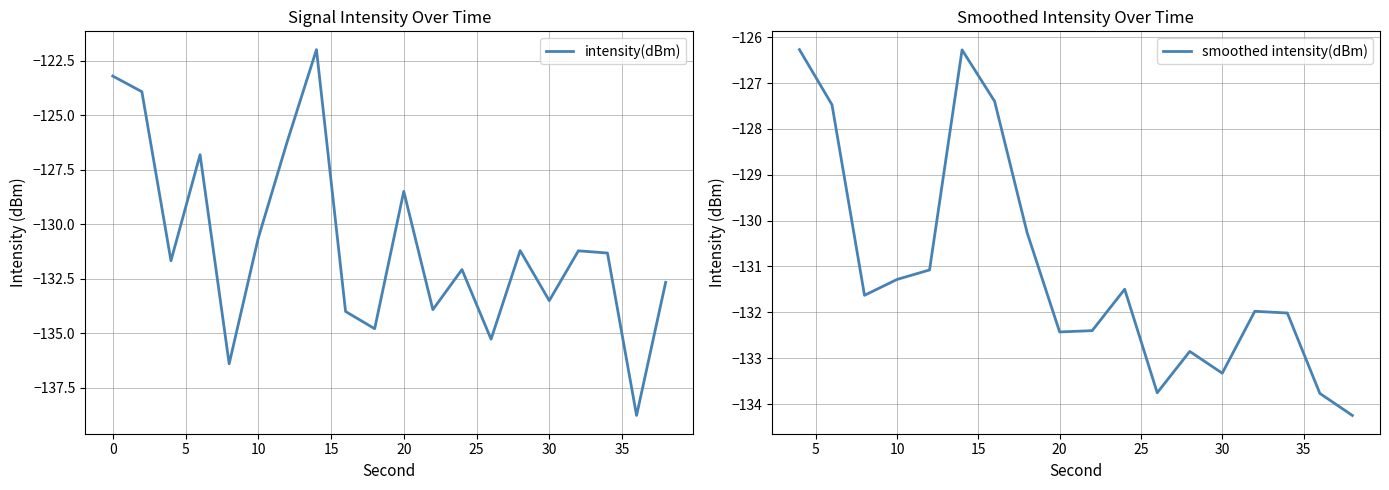

What is the approximate value at 4?

-131.7